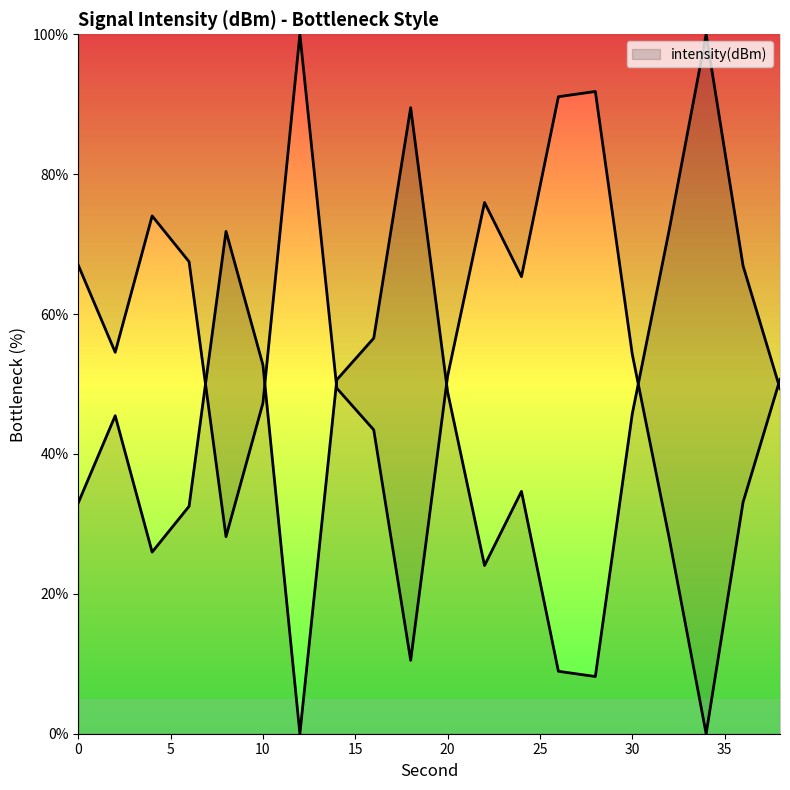

How many interior local peaks (higher than both neighbors) does the data have?

5